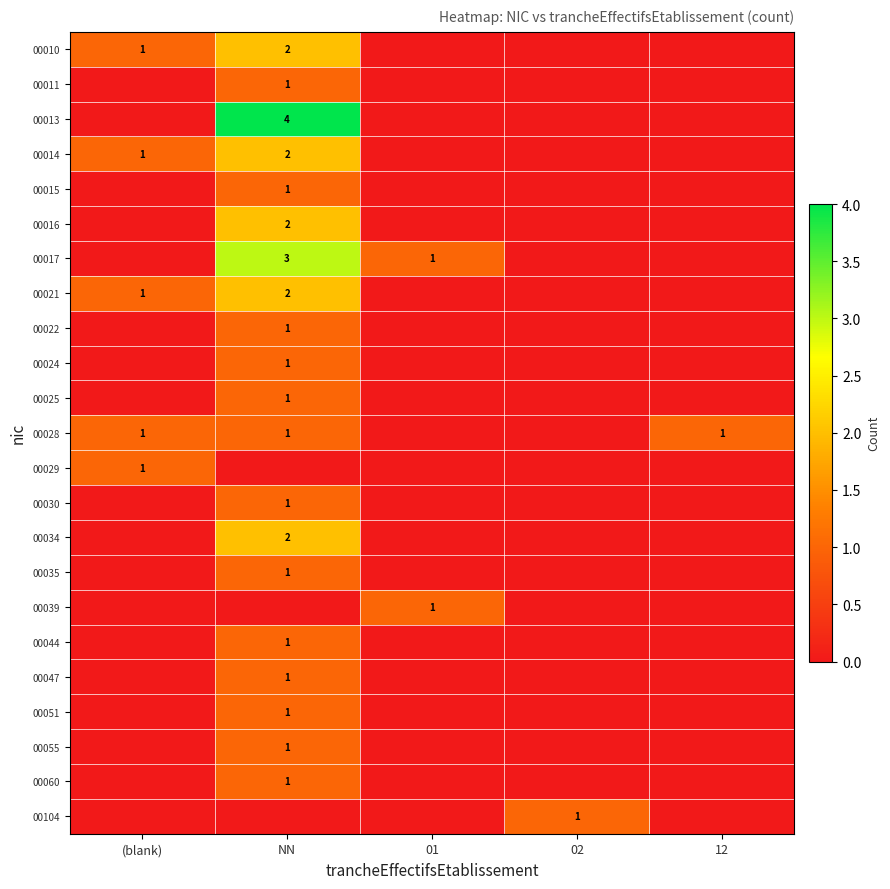

How many distinct data groups are displayed?

23